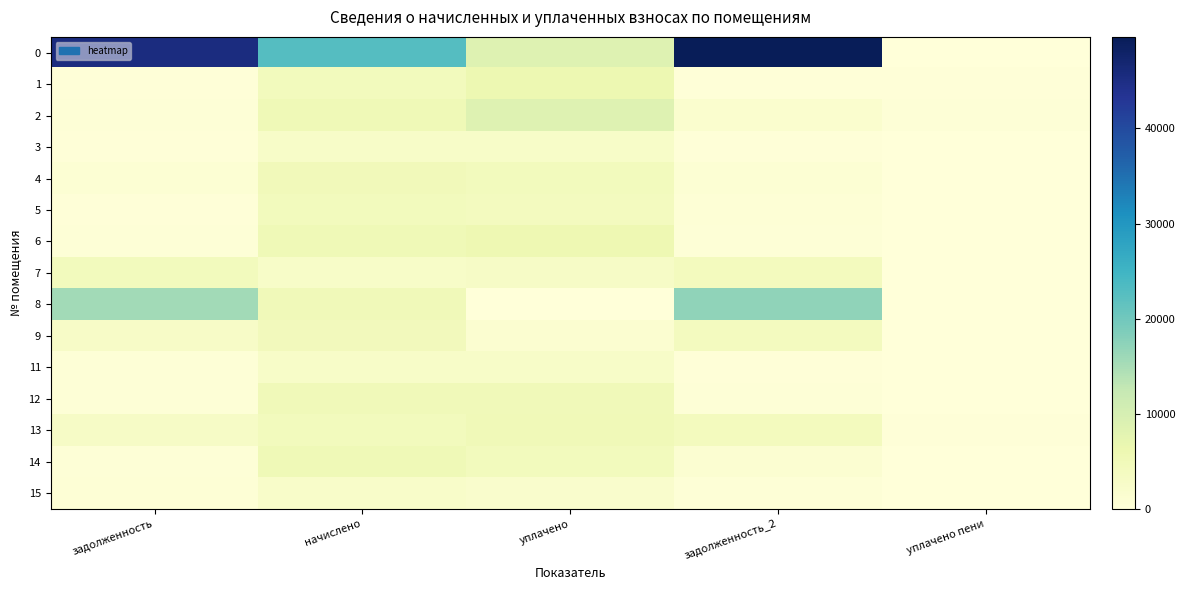

At which category is the sum across all series the highest?

задолженность_2